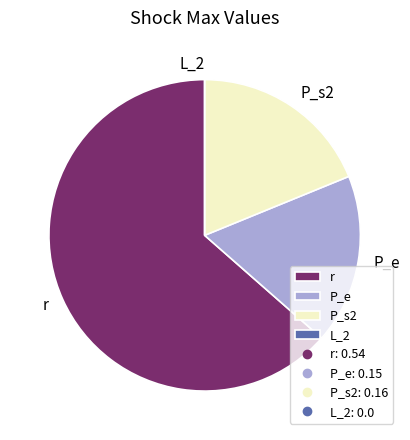

Which has a higher value, r or P_s2?

r